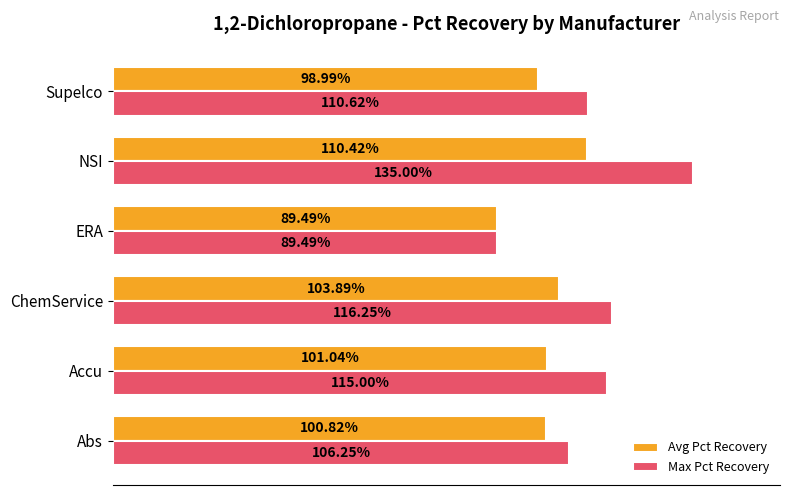

Which series has the largest range (max minus min)?

Max Pct Recovery